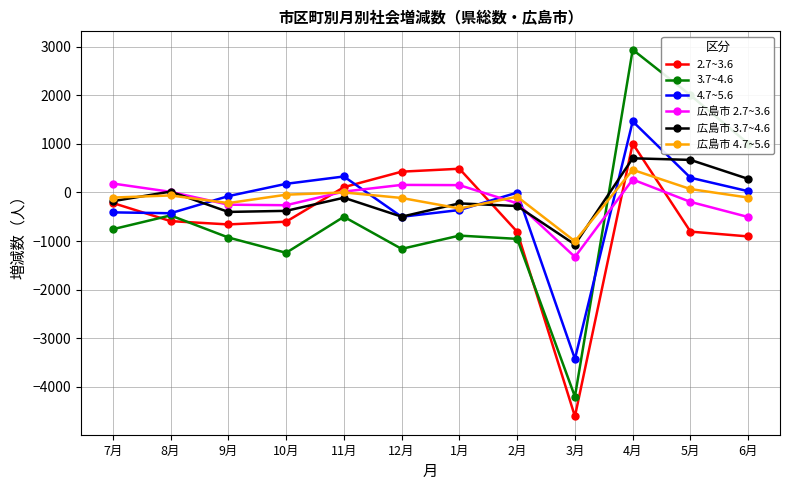

True or false: 広島市 4.7~5.6 has a value of -89 at 2月.

True